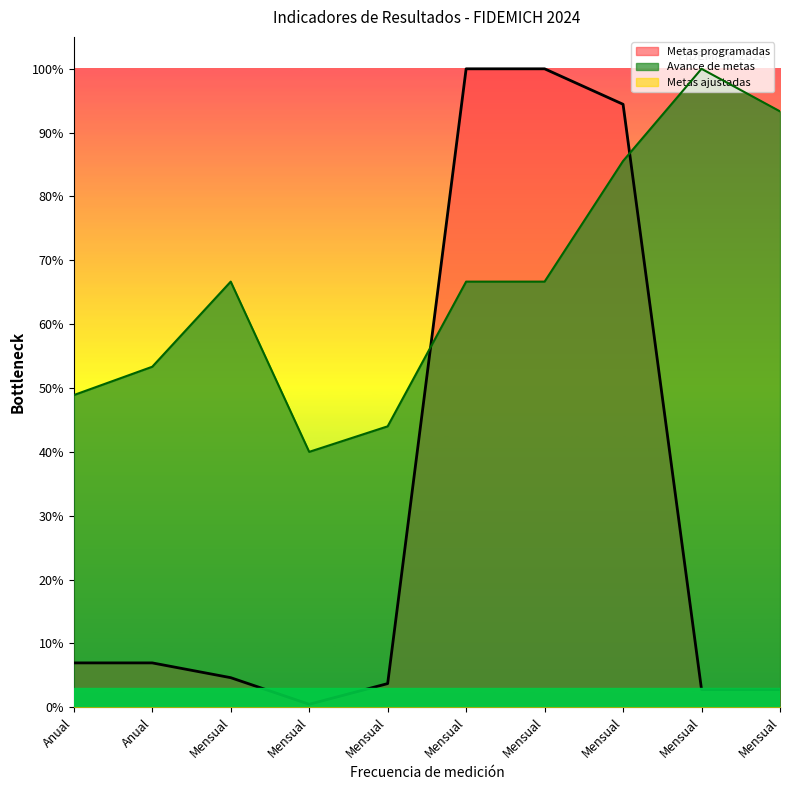

Which series has the largest range (max minus min)?

Metas programadas